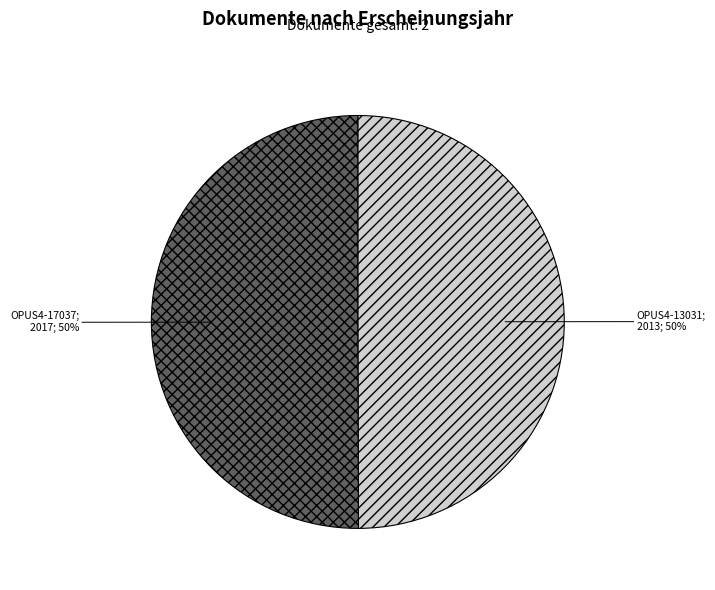

To the nearest percent, what is the average slice percentage?

50%